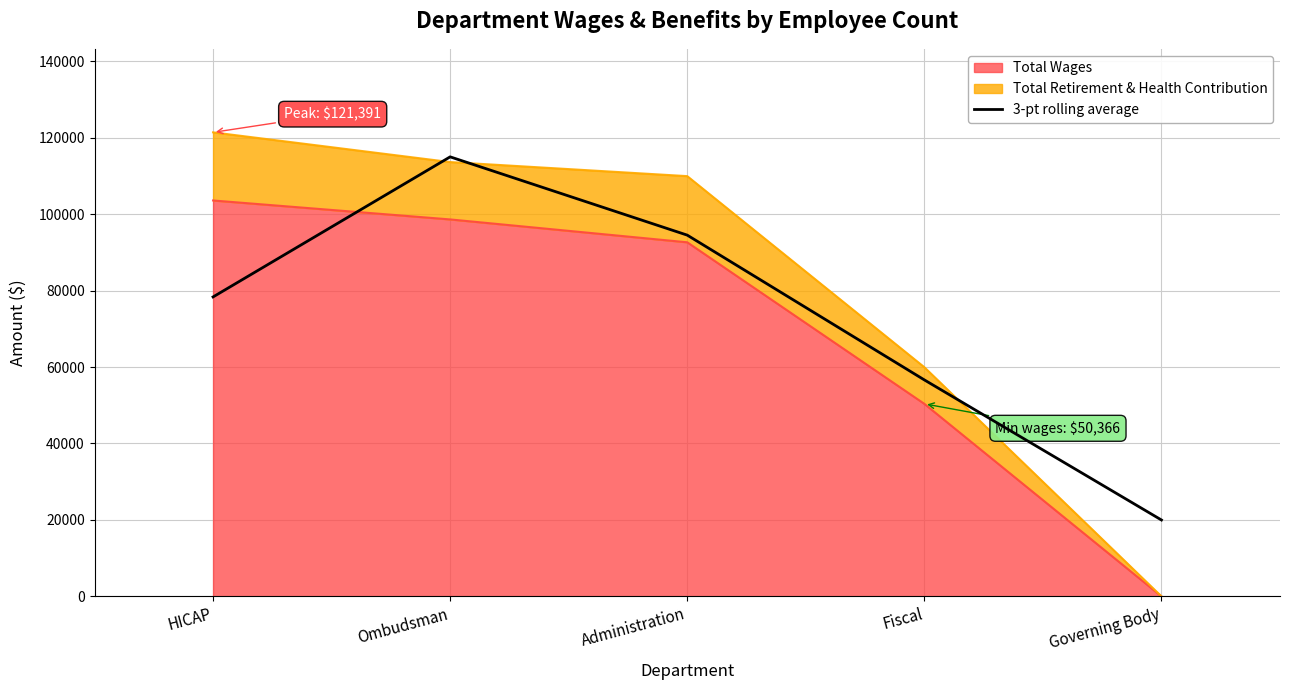

Reading left to right, transcribe all the data shown in this chart.

78336.7	114982.3	94502.0	56629.0	19983.3